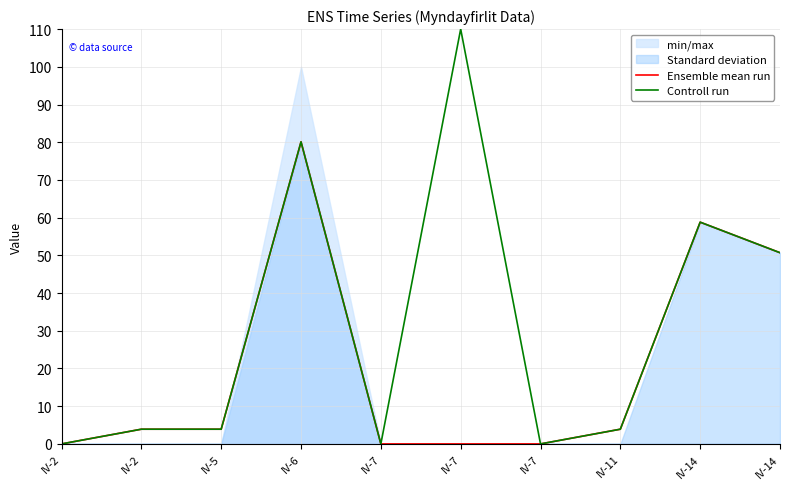

Does the chart have visible grid lines?

Yes